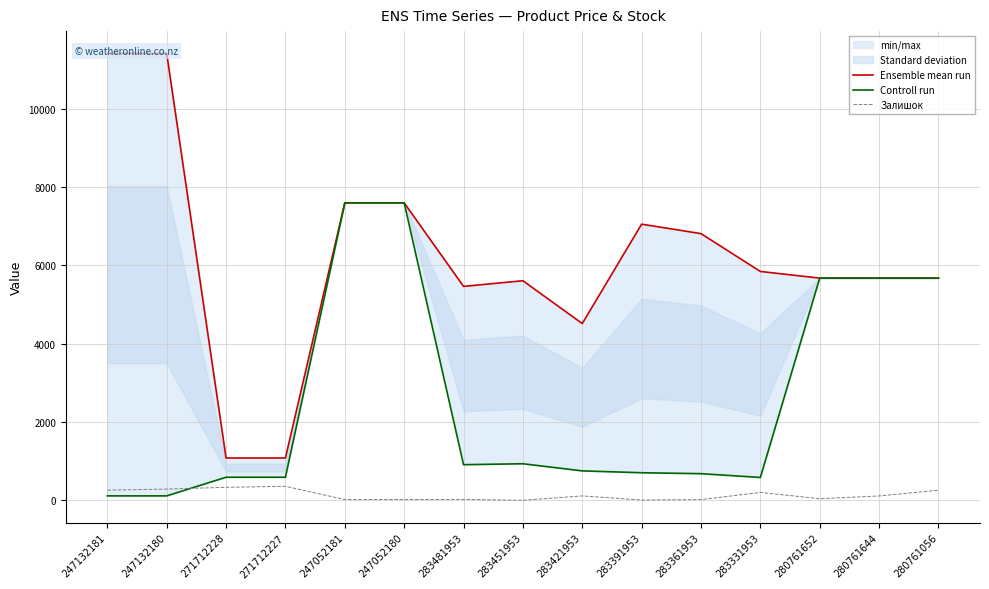

What is the difference between the second highest and minimum values in the Controll run series?

7482.4